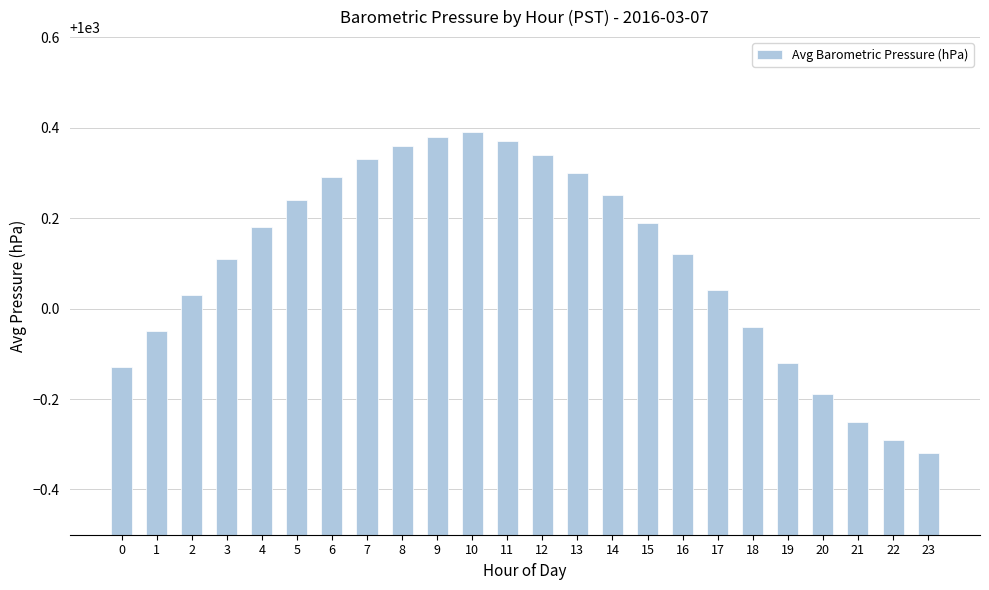

How many data points are less than 1000?

8